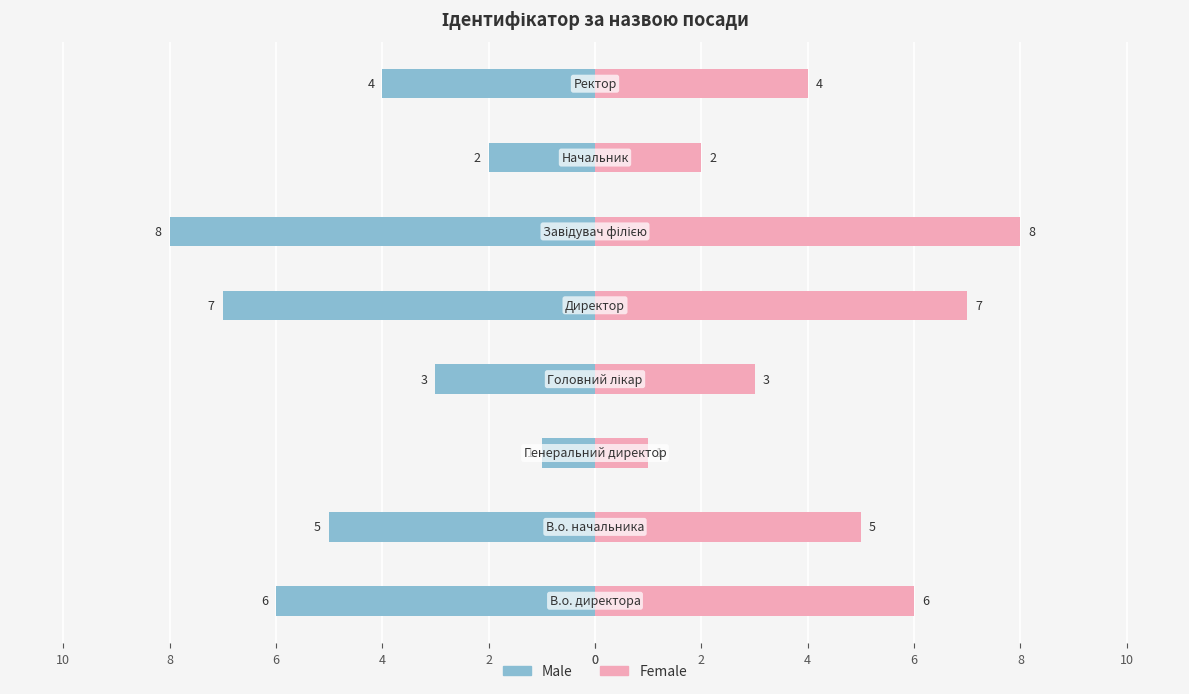

Reading right to left, list all the values displayed in this chart.

Male: -4	-2	-8	-7	-3	-1	-5	-6
Female: 4	2	8	7	3	1	5	6